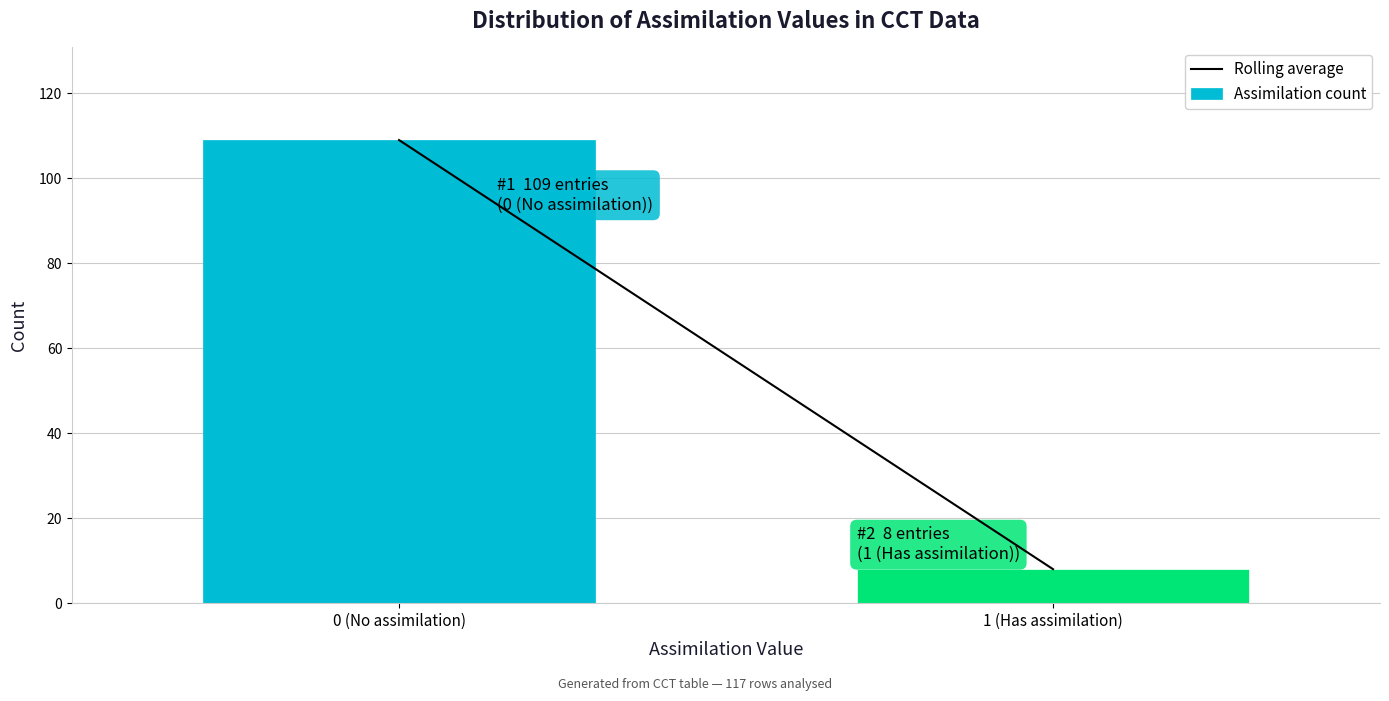

Reading left to right, extract all data points from this chart.

0 (No assimilation)=109	1 (Has assimilation)=8